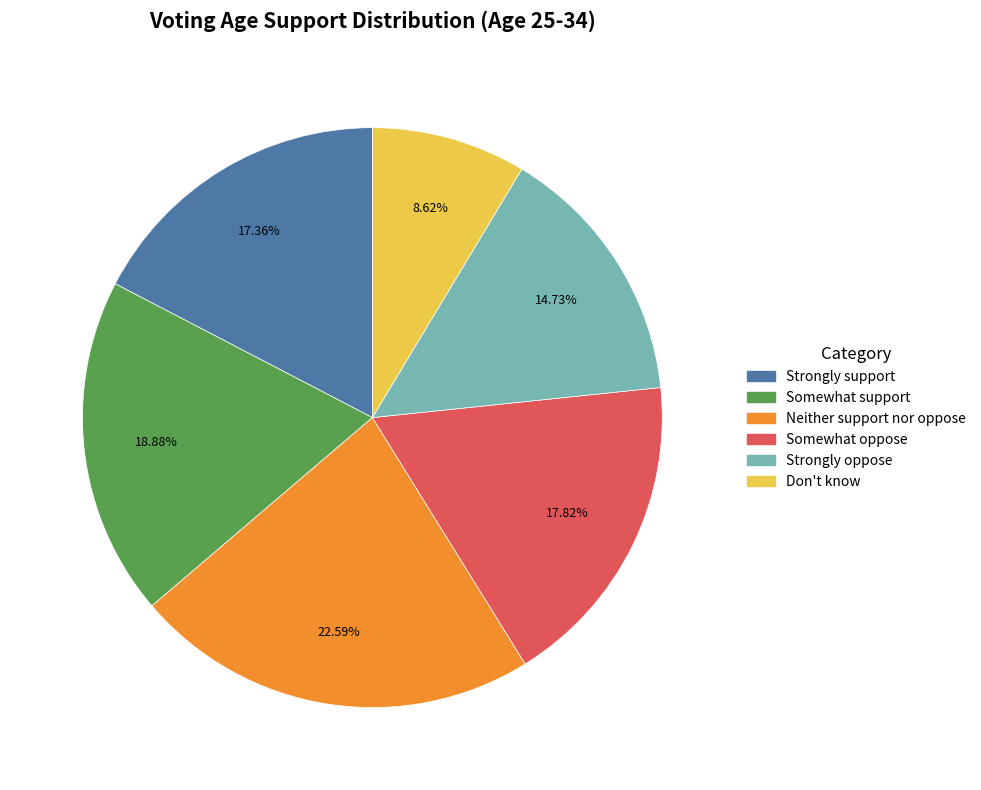

What percentage is the Somewhat oppose slice, to the nearest percent?

18%